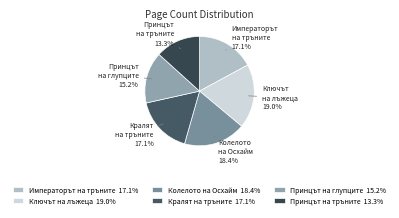

True or false: Ключът на лъжеца accounts for 32% of the total.

False